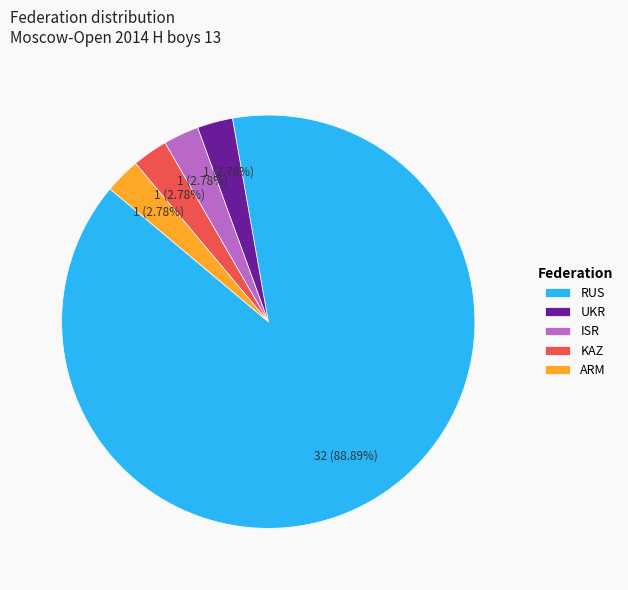

Is it true that ARM is 16% of the pie?

False